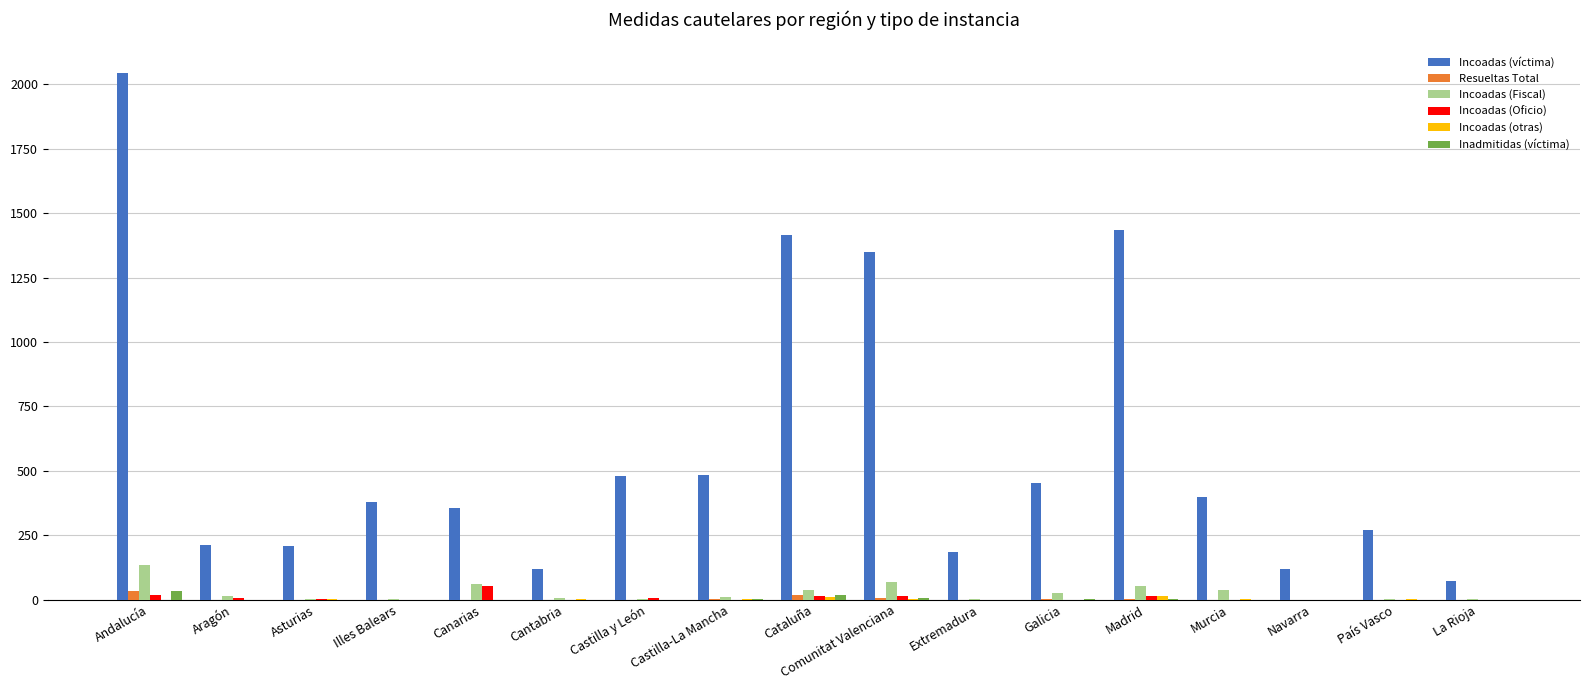

At which label does Incoadas (Oficio) reach its peak?

Canarias